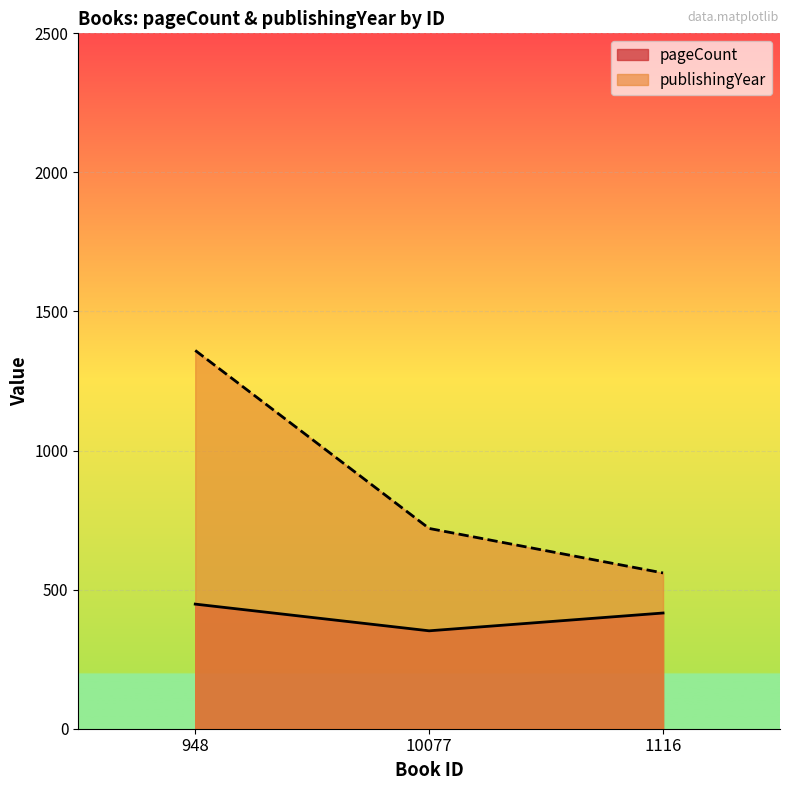

Which series has the largest total across all categories?

publishingYear